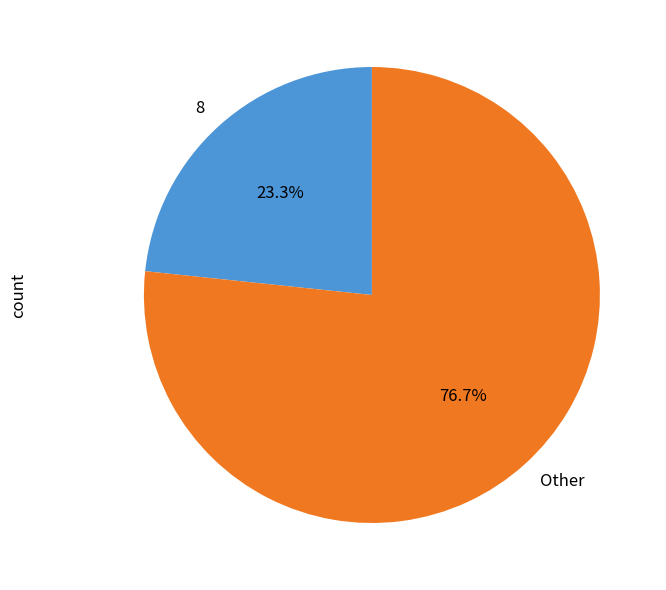

Does Other represent more than half of the total?

Yes